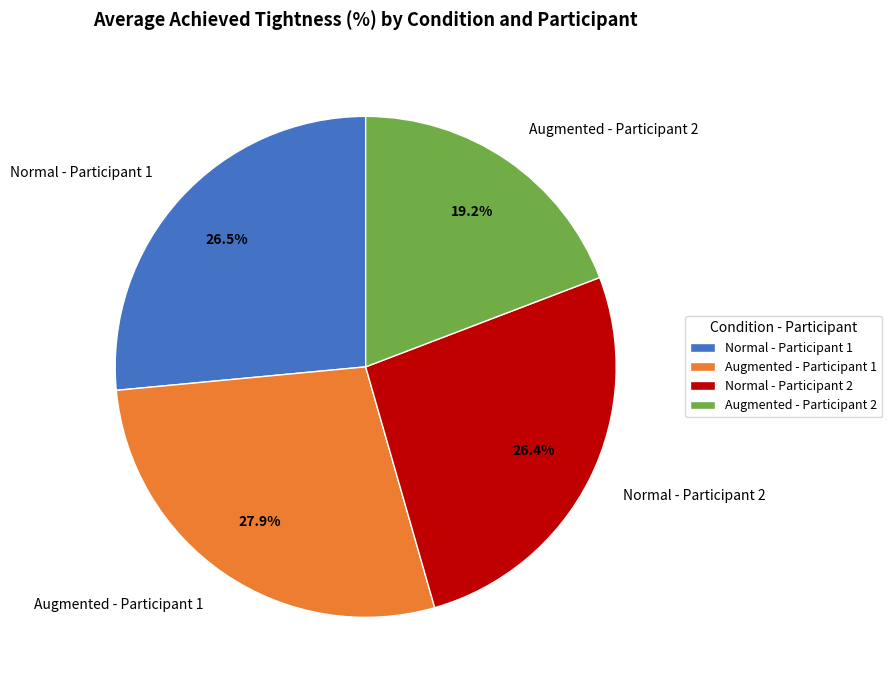

What is the smallest slice in the pie chart?

Augmented - Participant 2